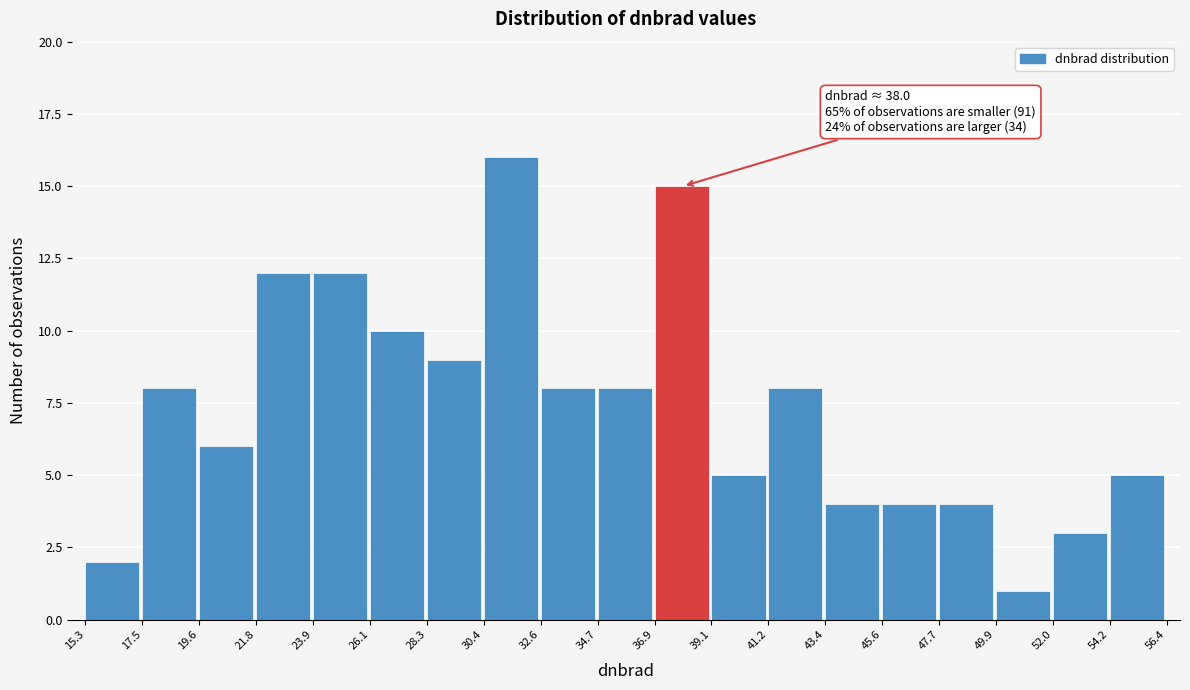

Which range on the x-axis has the tallest bar?

30.4 to 32.6